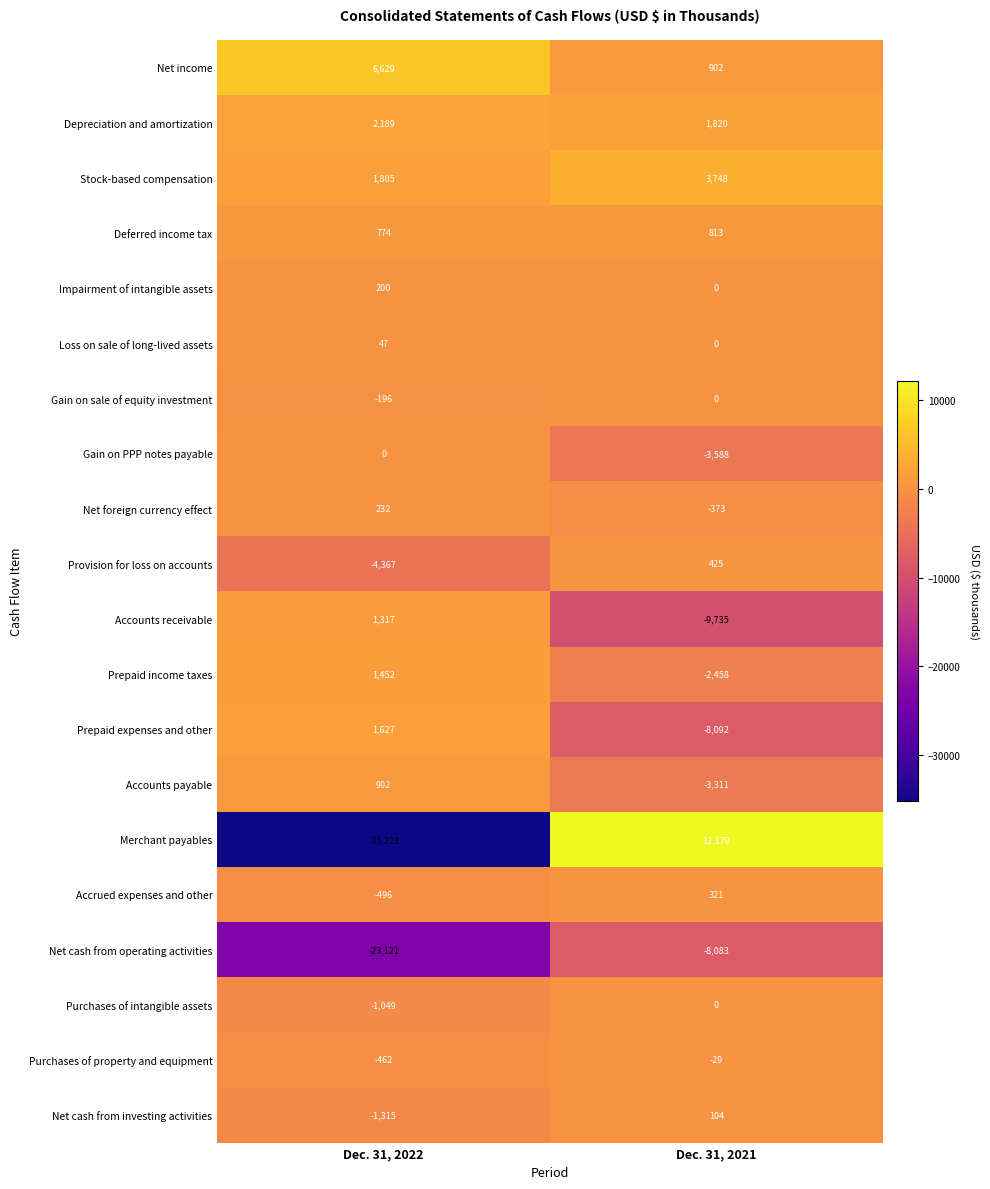

Count the number of categories in the chart.

2